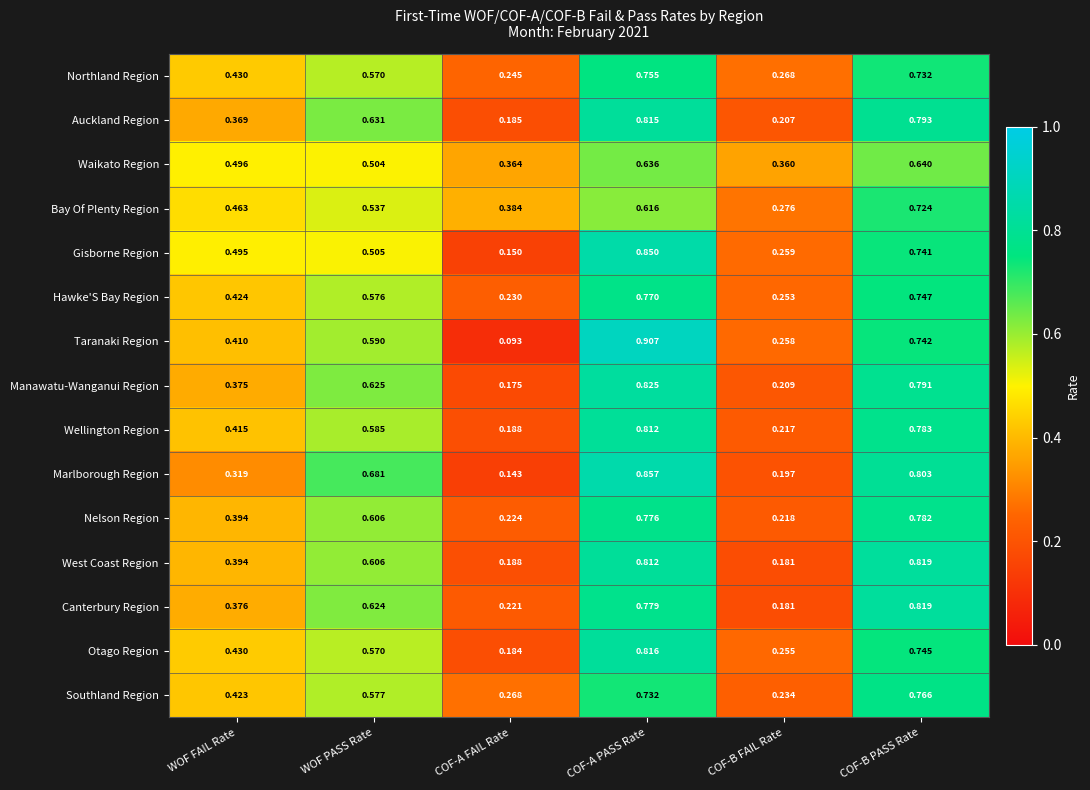

At which label does Taranaki Region reach its minimum?

COF-A FAIL Rate